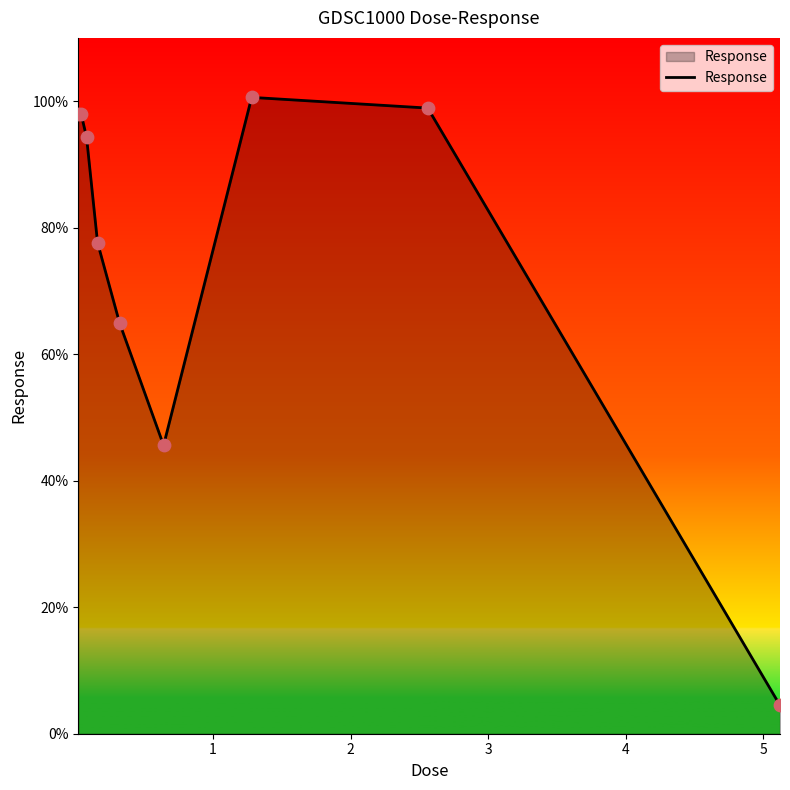

What is the greatest value displayed?

100.6